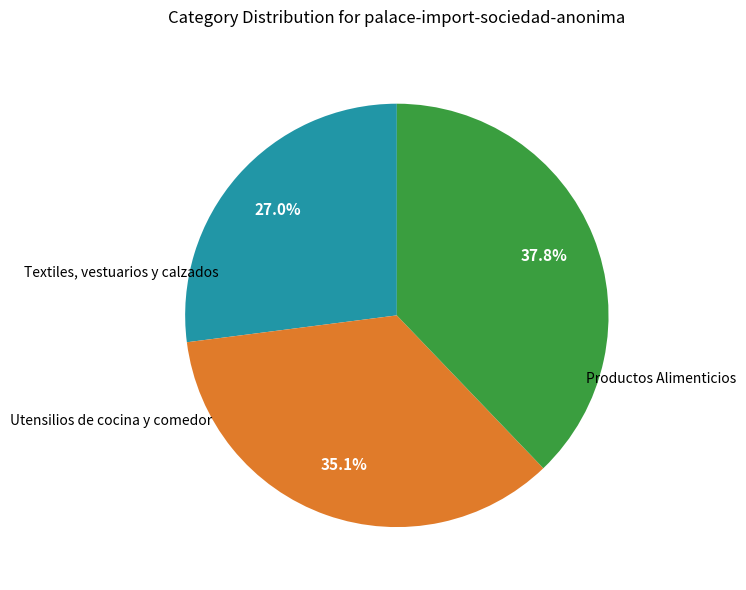

To the nearest percent, what is the combined percentage of Productos Alimenticios and Utensilios de cocina y comedor?

73%